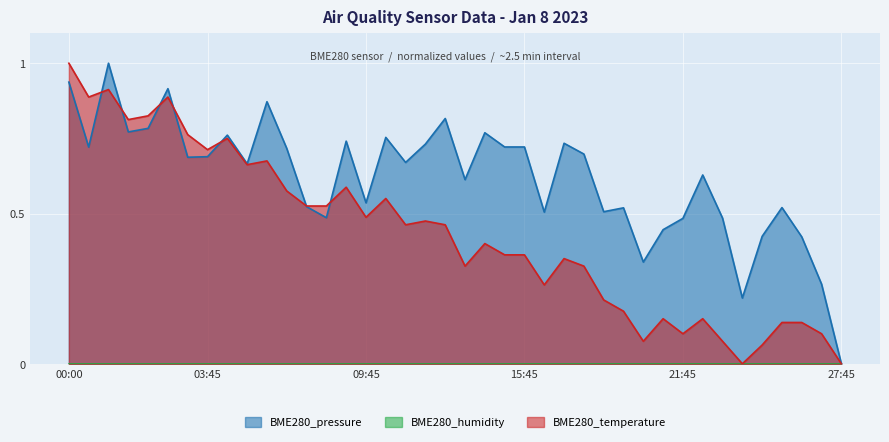

What is the total value across all series at 04:30?

1.5